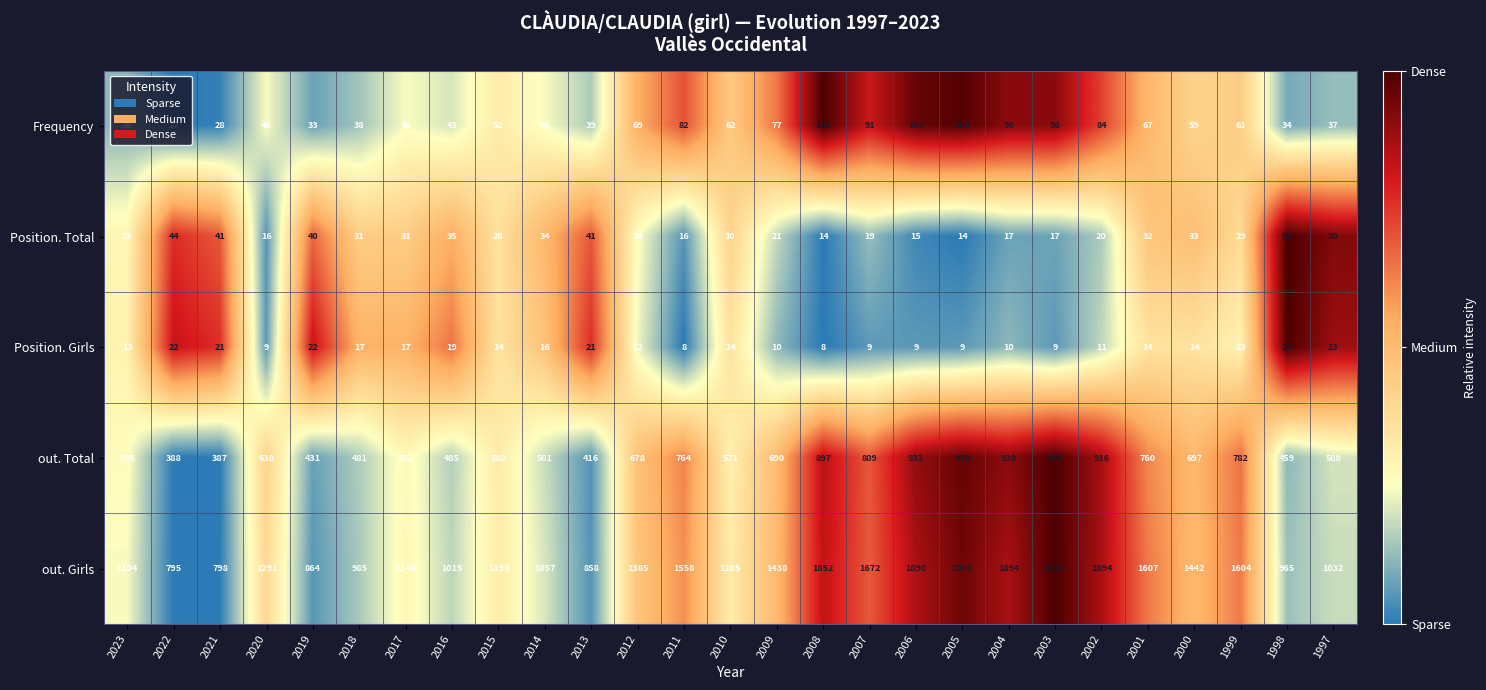

Between 2005 and 2003, which series saw the biggest shift?

out. Girls